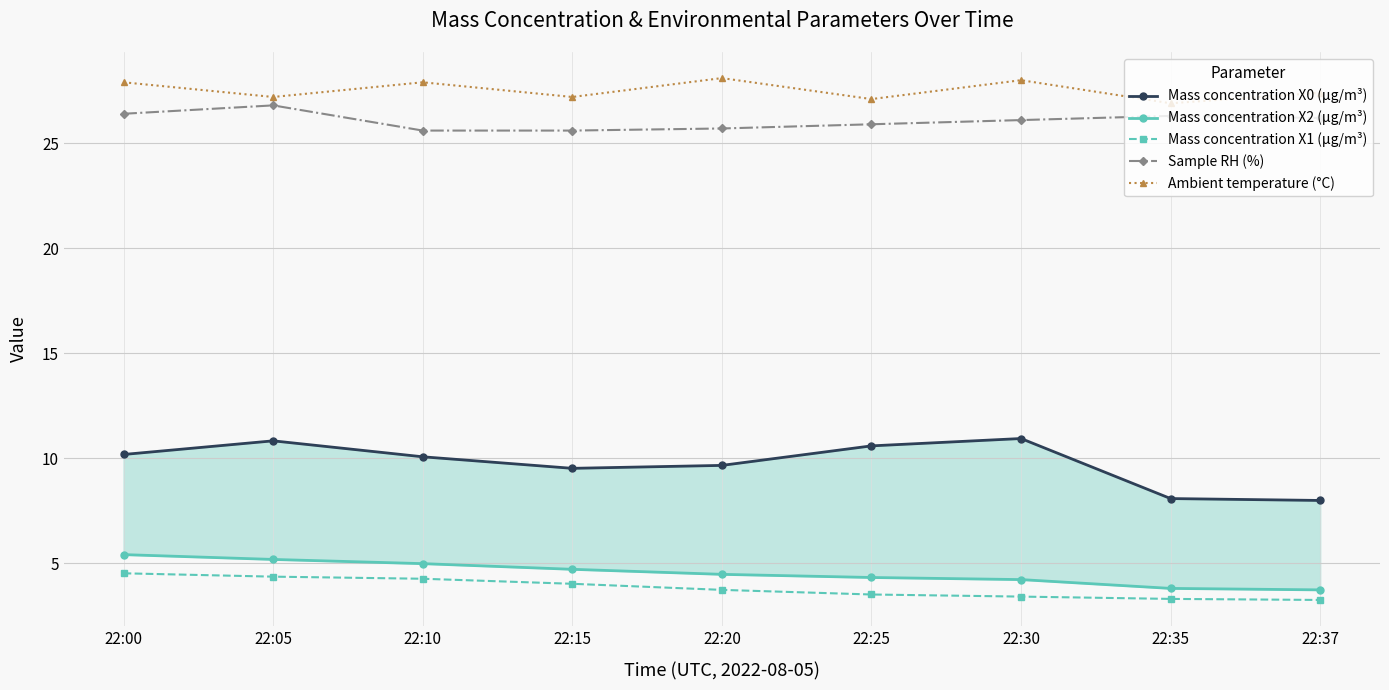

True or false: Sample RH (%) has a value of 36.2 at 22:35.

False